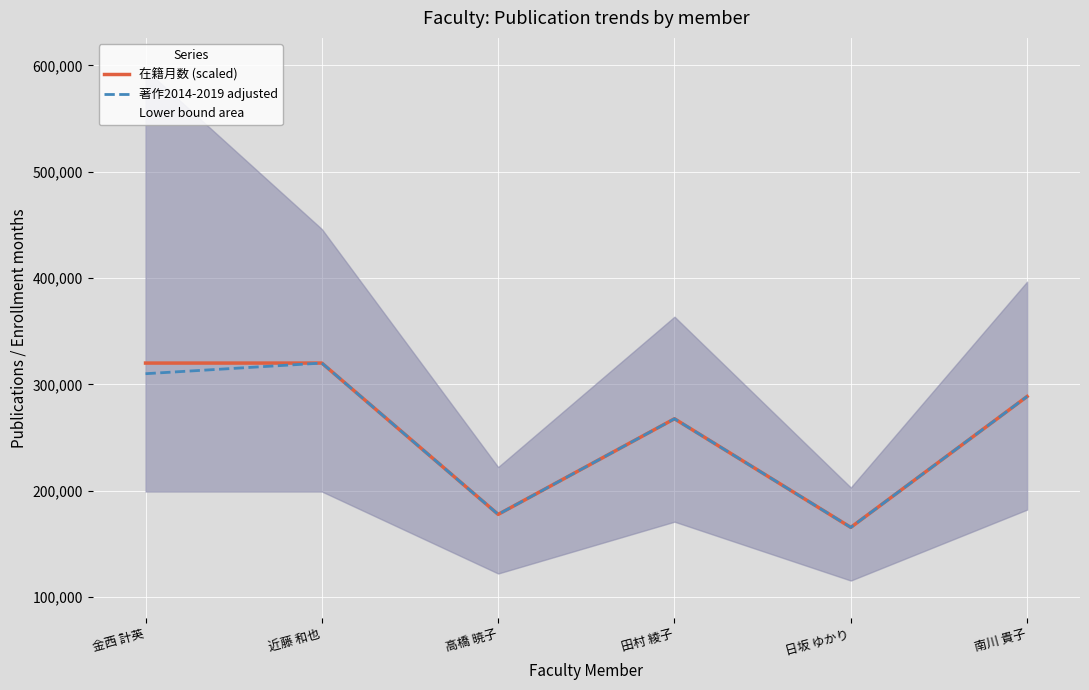

True or false: 在籍月数 (scaled) and 著作2014-2019 adjusted cross at least once.

False